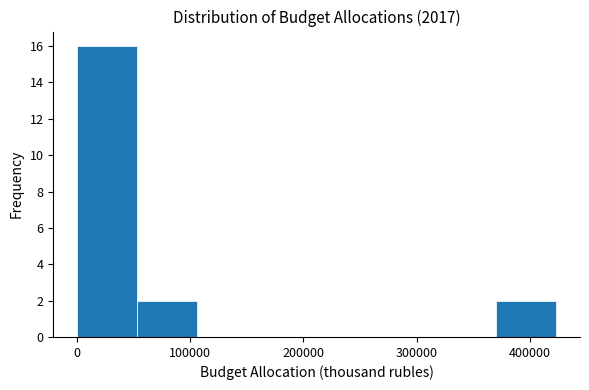

Reading left to right, transcribe this chart: for each bar, give the range it covers on the x-axis and its height. Neither the bar edges nor the heights are printed on the chart, so give them approximately, as read against the axes.

0 to 50000: 16
50000 to 110000: 2
110000 to 160000: 0
160000 to 210000: 0
210000 to 260000: 0
260000 to 320000: 0
320000 to 370000: 0
370000 to 420000: 2